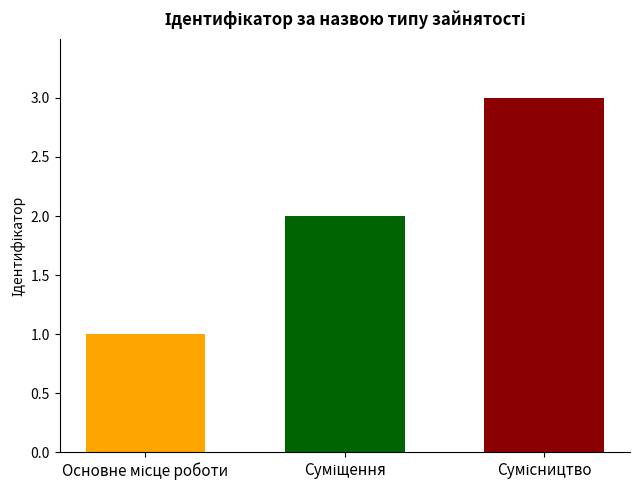

What is the maximum value shown in the chart?

3